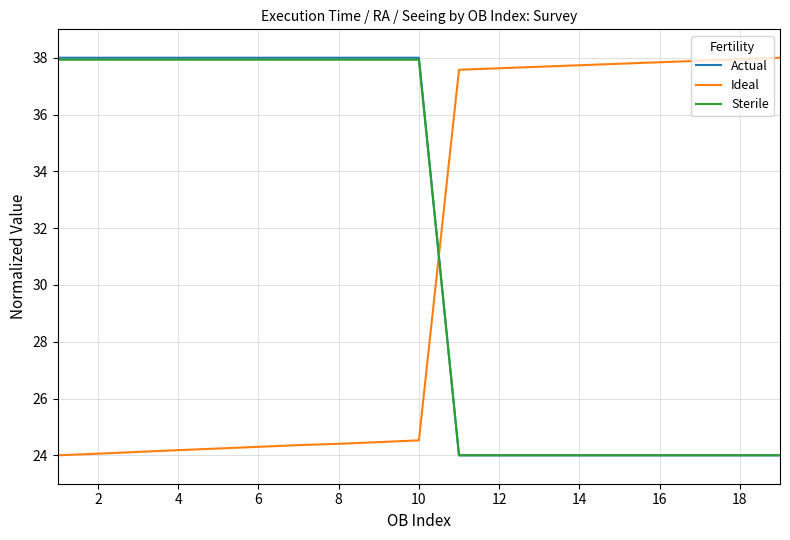

What is the maximum value for Sterile?

37.9